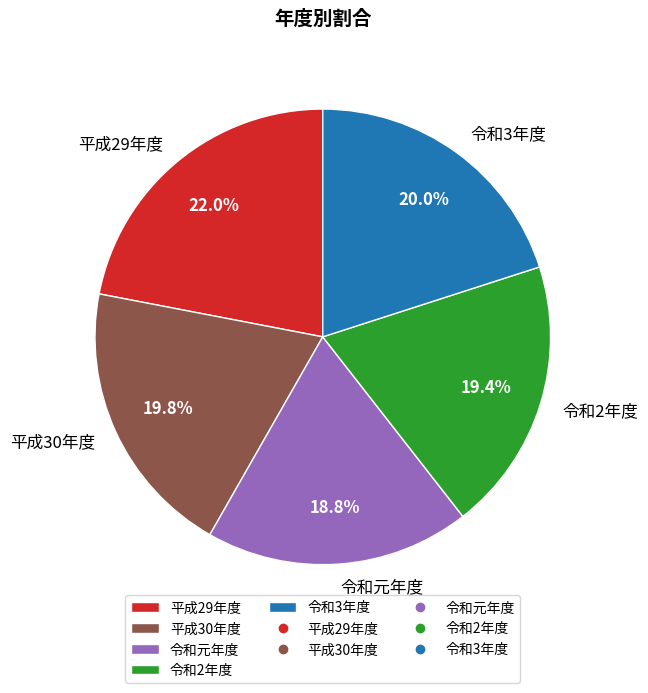

Do 令和2年度 and 平成30年度 together represent more than half of the pie?

No